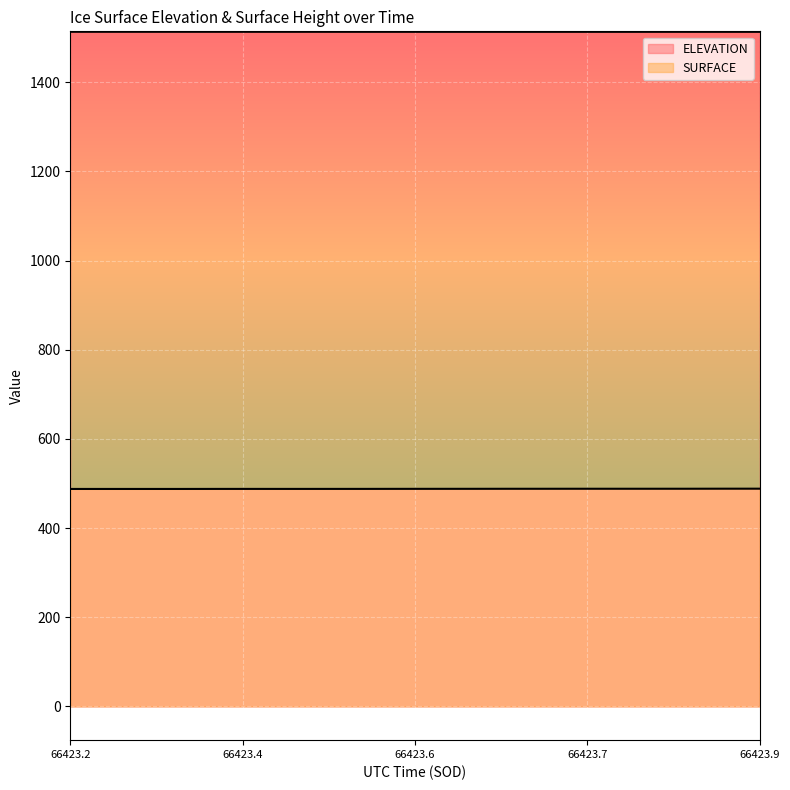

What are all the series names shown in the legend?

ELEVATION, SURFACE